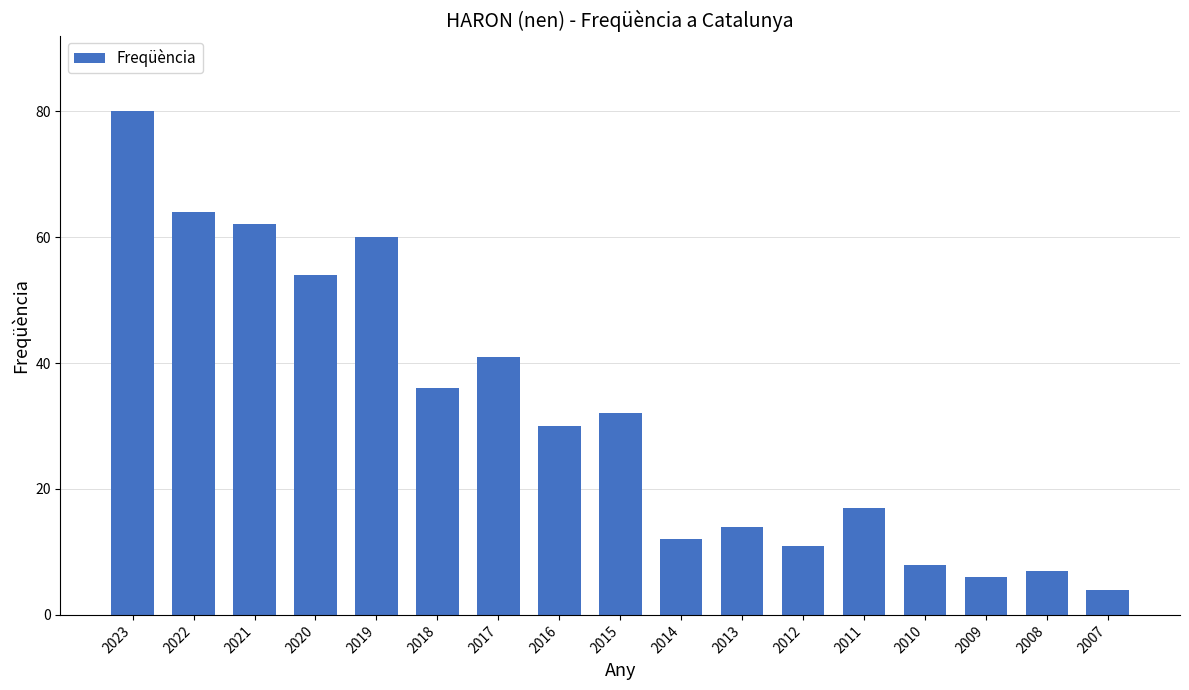

At which category does the chart reach its peak across all series?

2023